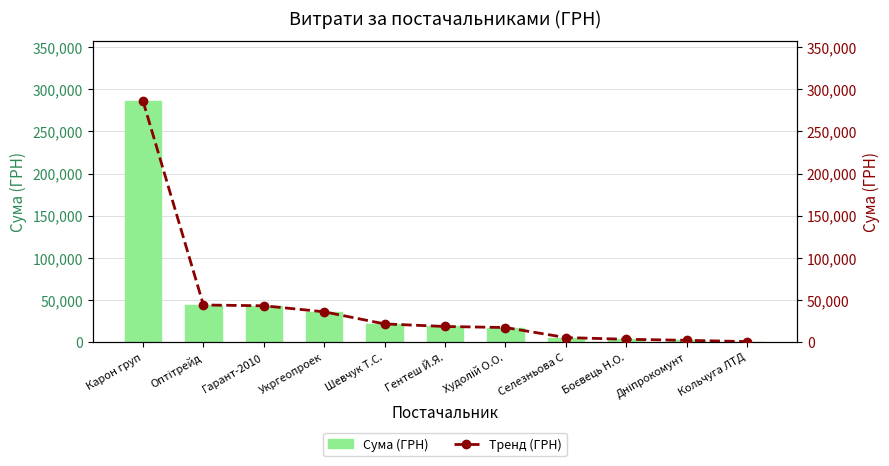

At which label does Тренд (ГРН) reach its peak?

Карон груп